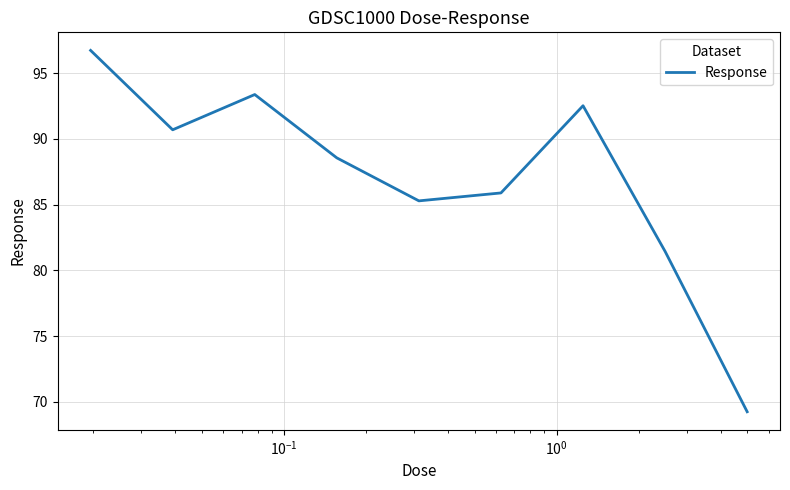

What is the maximum value shown in the chart?

96.7